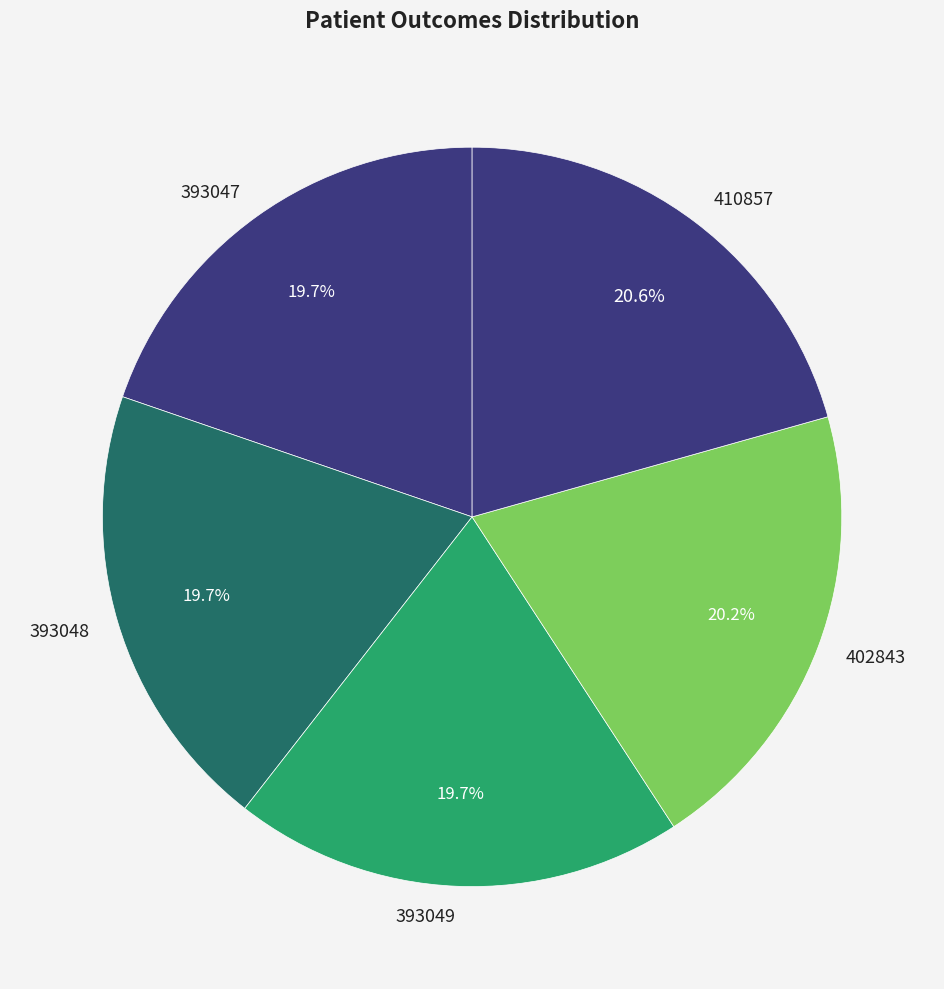

Does any single category account for the majority?

No